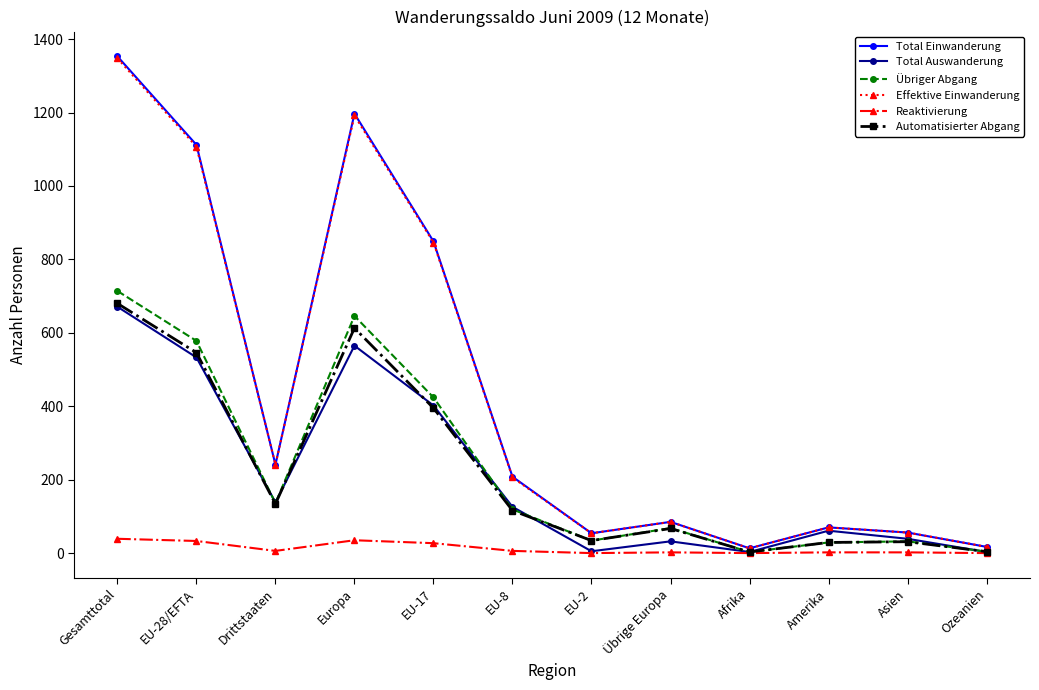

Does the chart display data point markers on the line(s)?

Yes